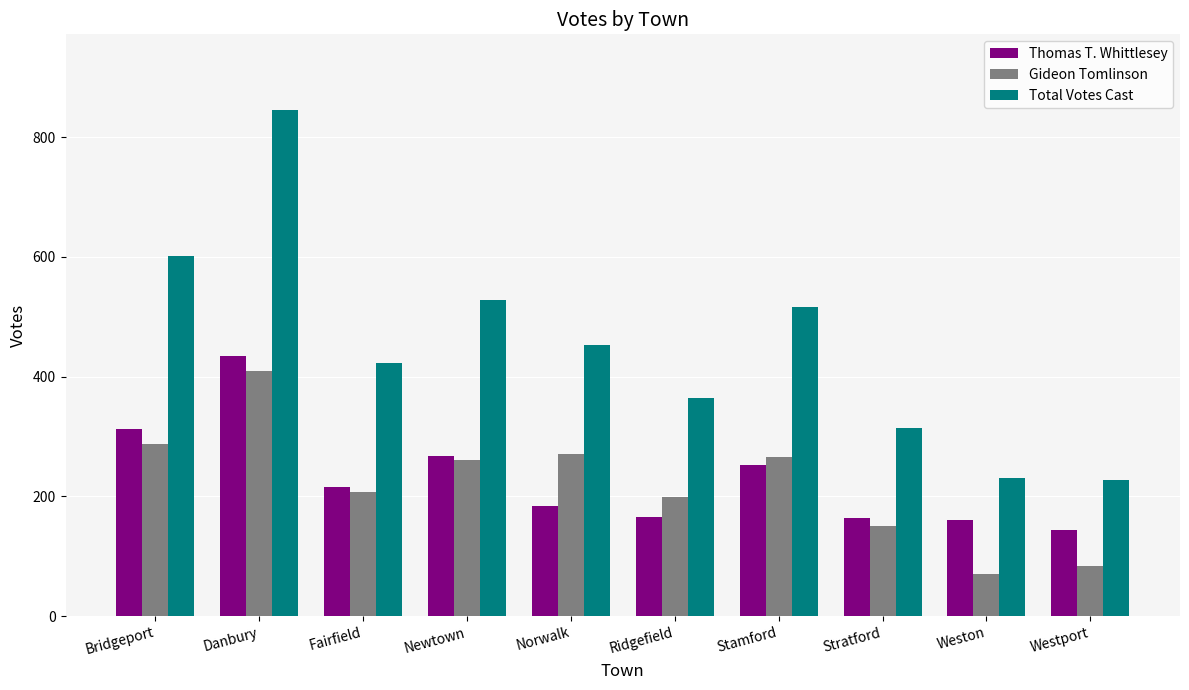

What is the average value of the Total Votes Cast series?

450